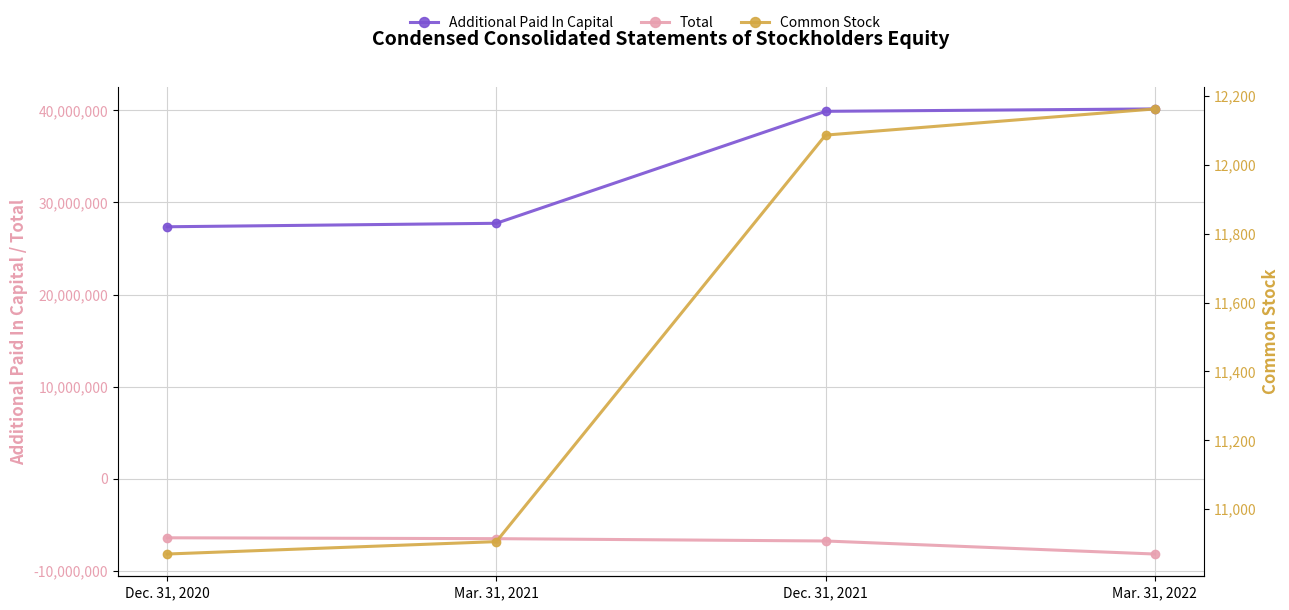

Reading left to right, what are all the values shown in this chart?

Additional Paid In Capital: Dec. 31, 2020=27364393	Mar. 31, 2021=27741741	Dec. 31, 2021=39899491	Mar. 31, 2022=40160951
Total: Dec. 31, 2020=-6409571	Mar. 31, 2021=-6504773	Dec. 31, 2021=-6757007	Mar. 31, 2022=-8172434
Common Stock: Dec. 31, 2020=10870	Mar. 31, 2021=10906	Dec. 31, 2021=12086	Mar. 31, 2022=12162